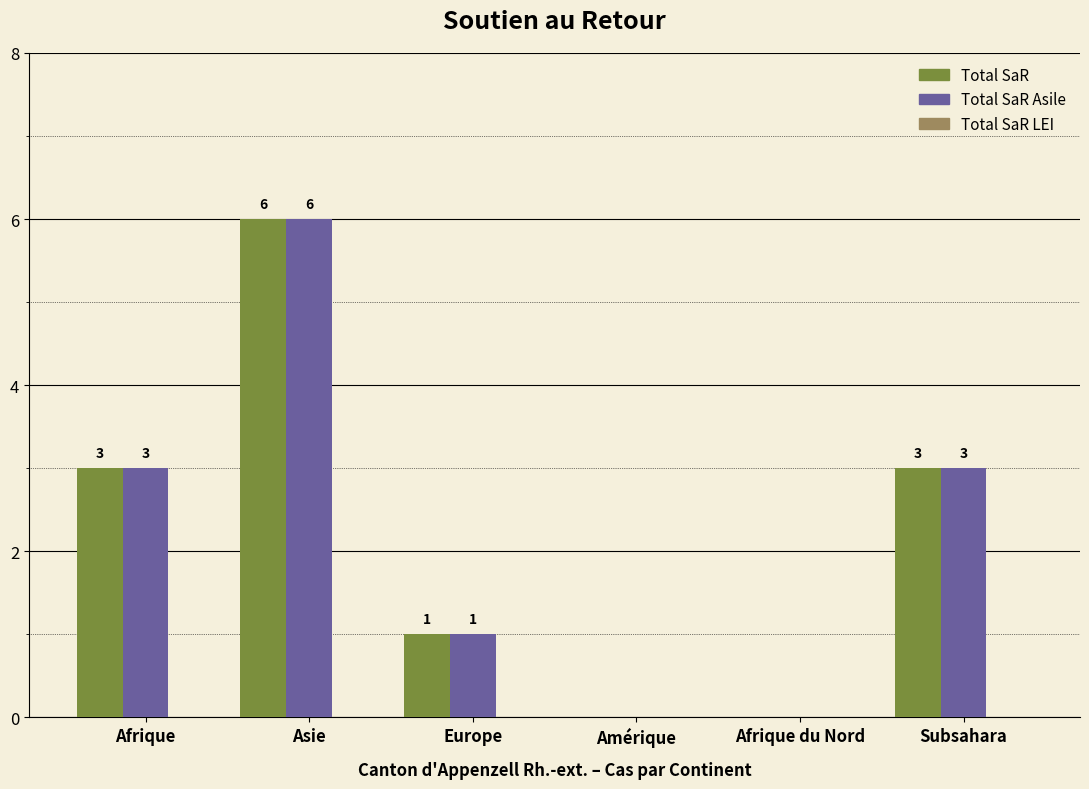

What is the maximum value shown in the chart?

6